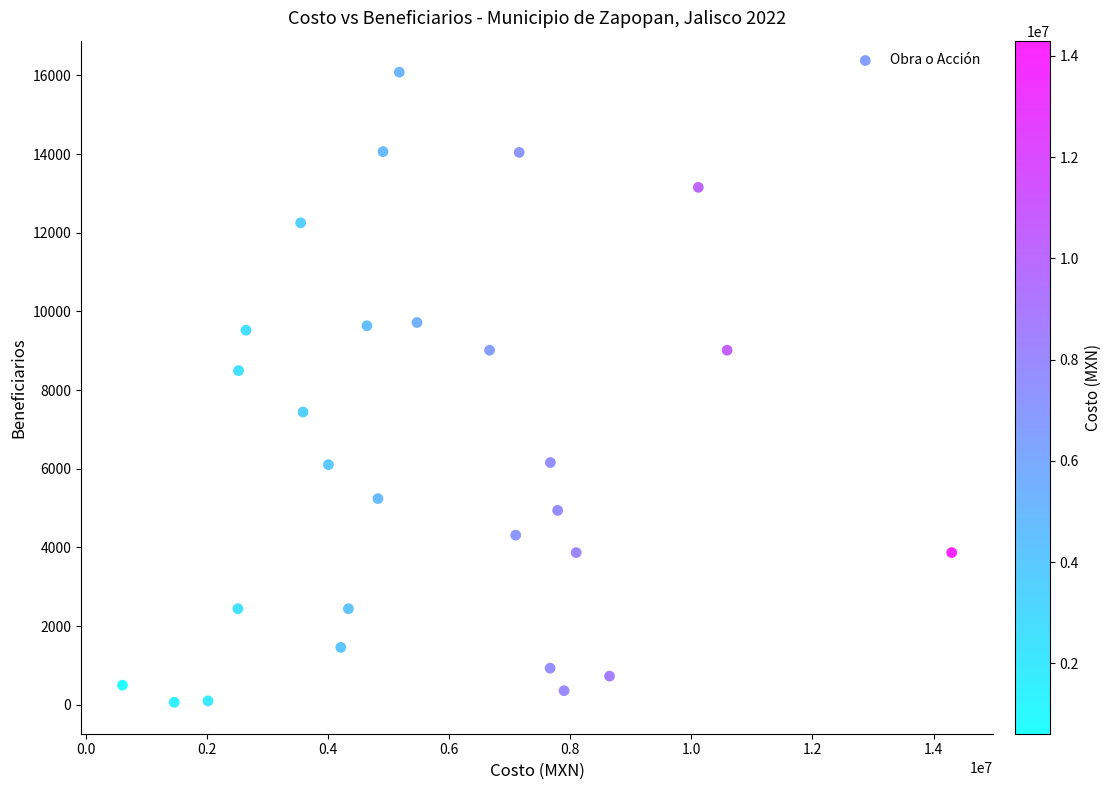

What Y value in the scatter plot is closest to 8074?

8496